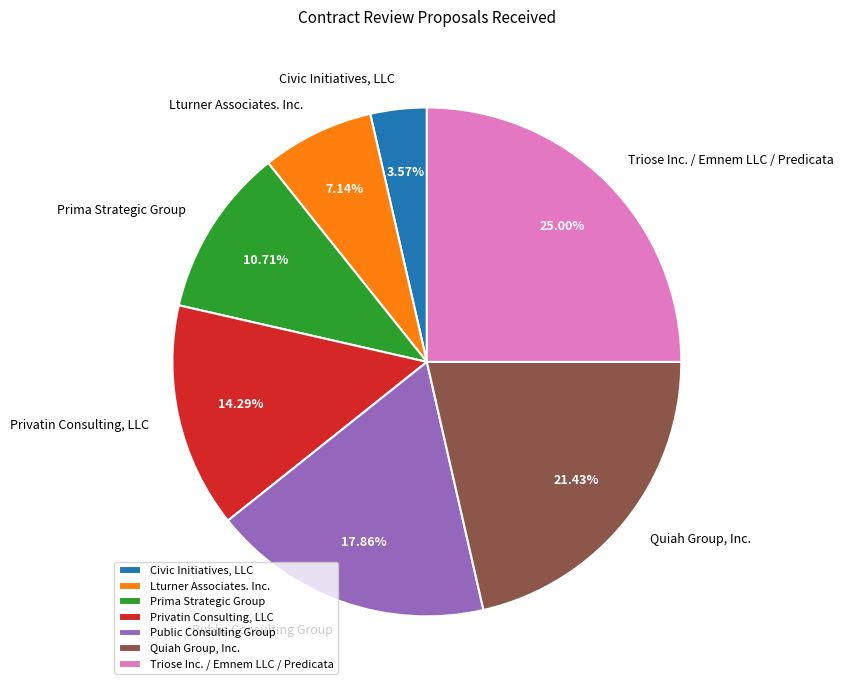

What portion of the pie excludes Public Consulting Group?

82.1%